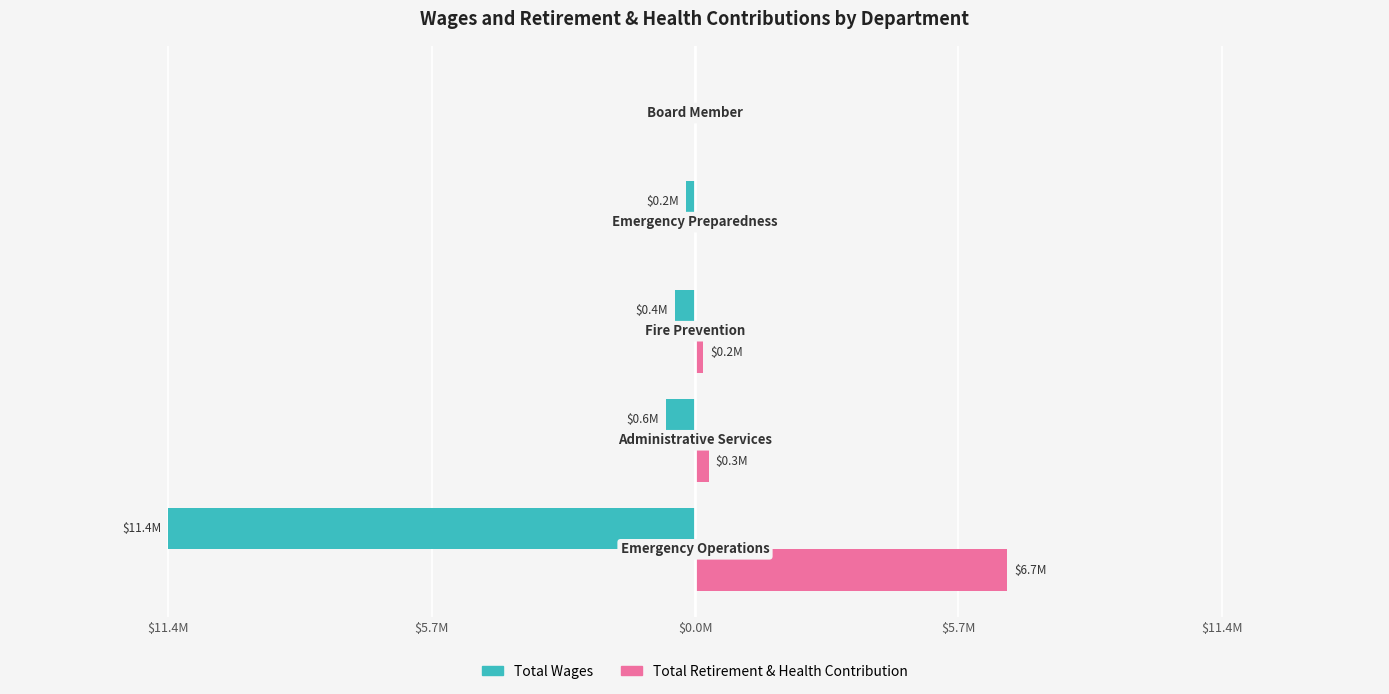

What are all the series names shown in the legend?

Total Wages, Total Retirement & Health Contribution